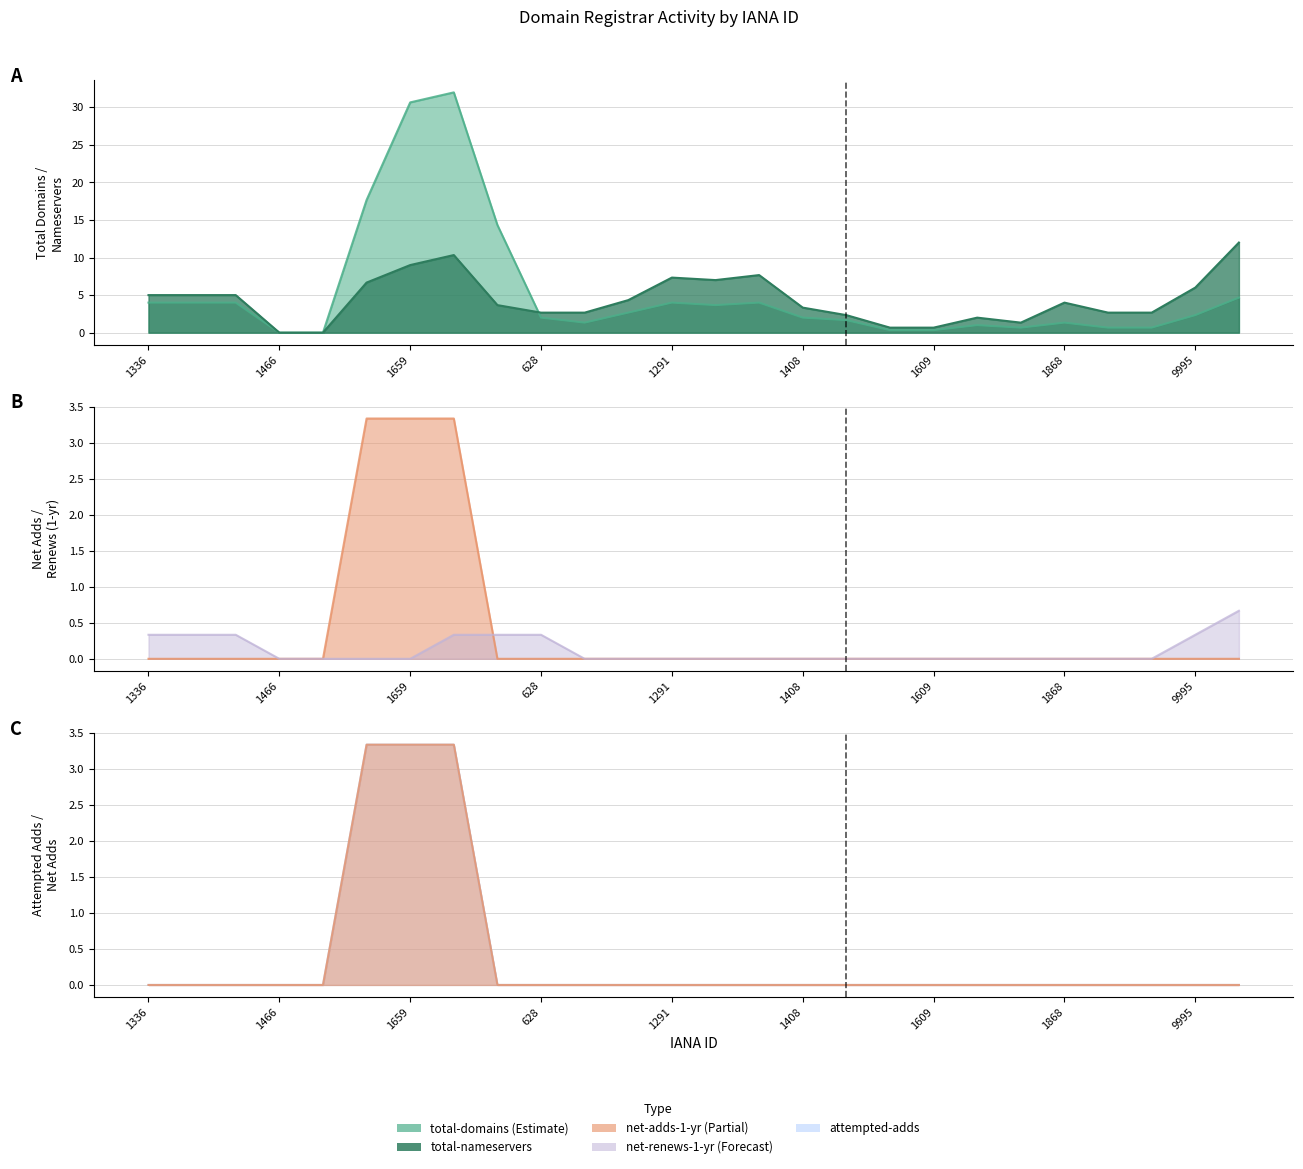

List the series in order of their peak value, lowest first.

net-renews-1-yr, net-adds-1-yr, attempted-adds, total-nameservers, total-domains